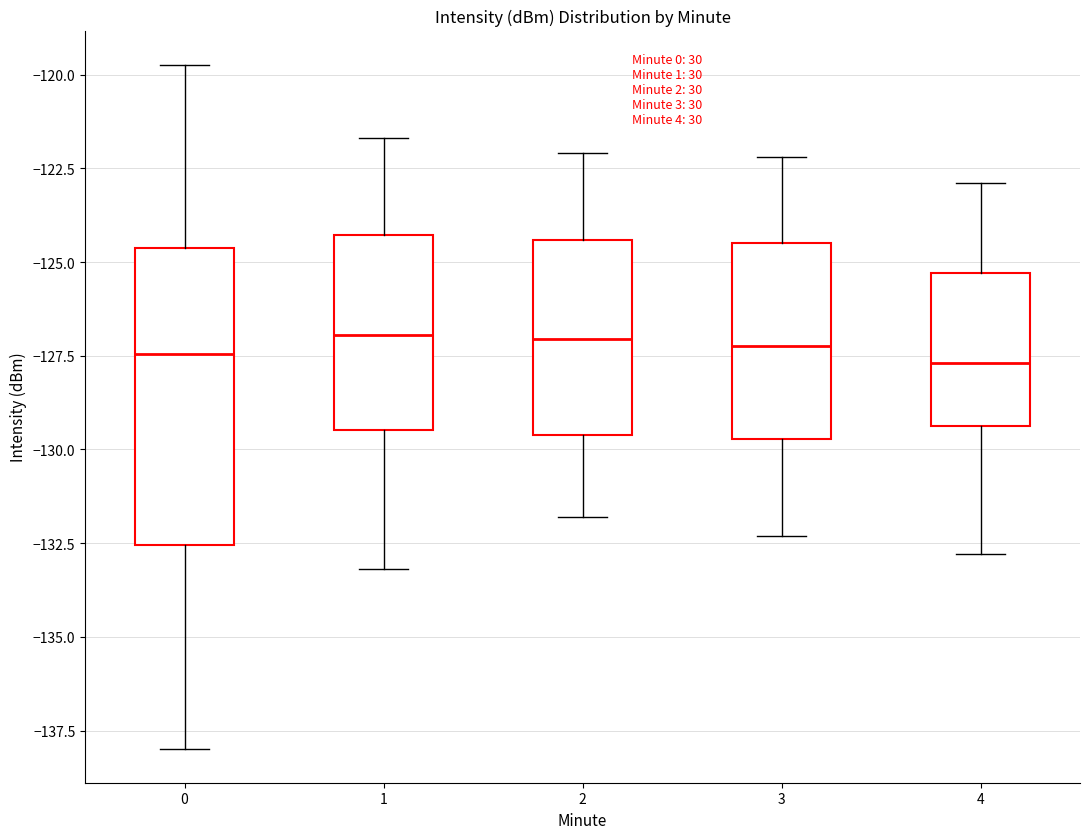

Reading left to right, read every box against the y-axis: the position of its median line, the range the box covers, and the ends of its whiskers. The values are not printed on the chart, so give them approximately, as read against the axis.

0: median -127.5, box -132.5 to -124.5, whiskers -138.0 to -119.5
1: median -127.0, box -129.5 to -124.5, whiskers -133.0 to -121.5
2: median -127.0, box -129.5 to -124.5, whiskers -132.0 to -122.0
3: median -127.0, box -129.5 to -124.5, whiskers -132.5 to -122.0
4: median -127.5, box -129.5 to -125.5, whiskers -133.0 to -123.0